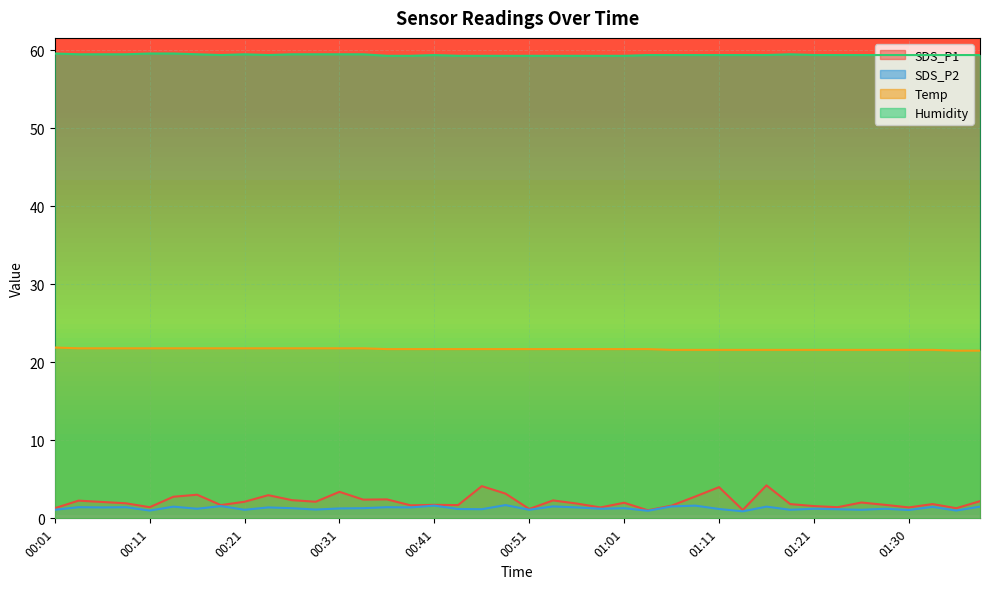

What value does the Humidity series have at 00:21?

59.5